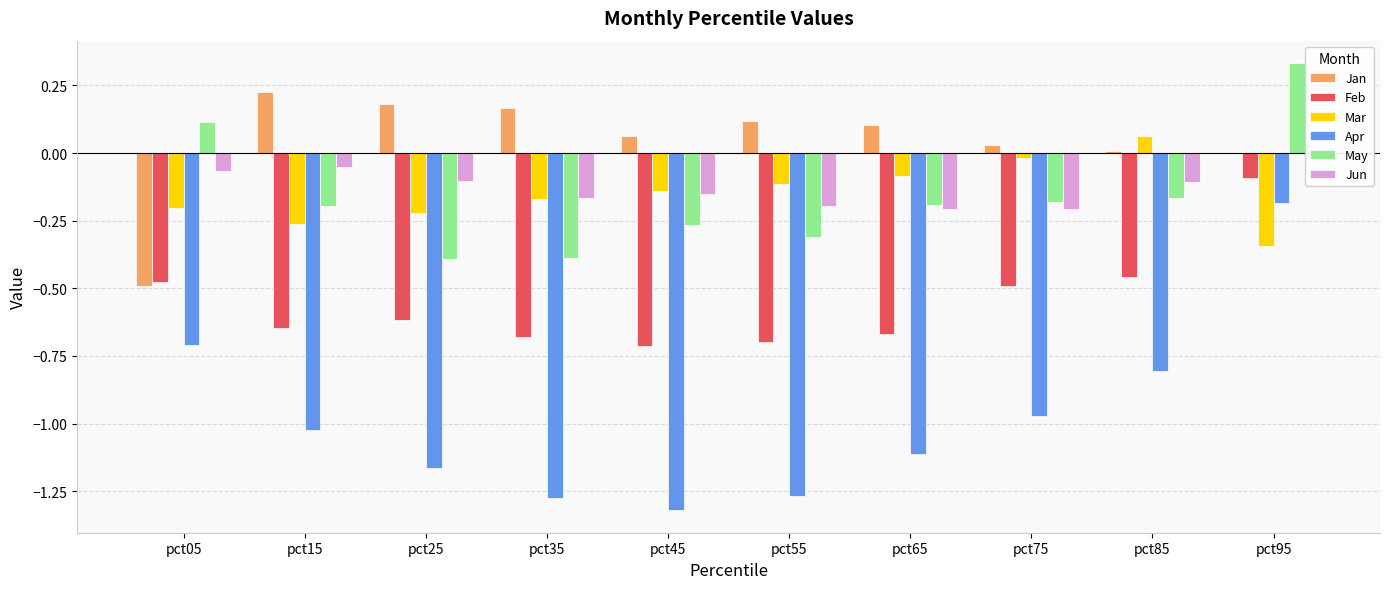

What is the value of the Apr bar at the 10th from the left?

-0.2